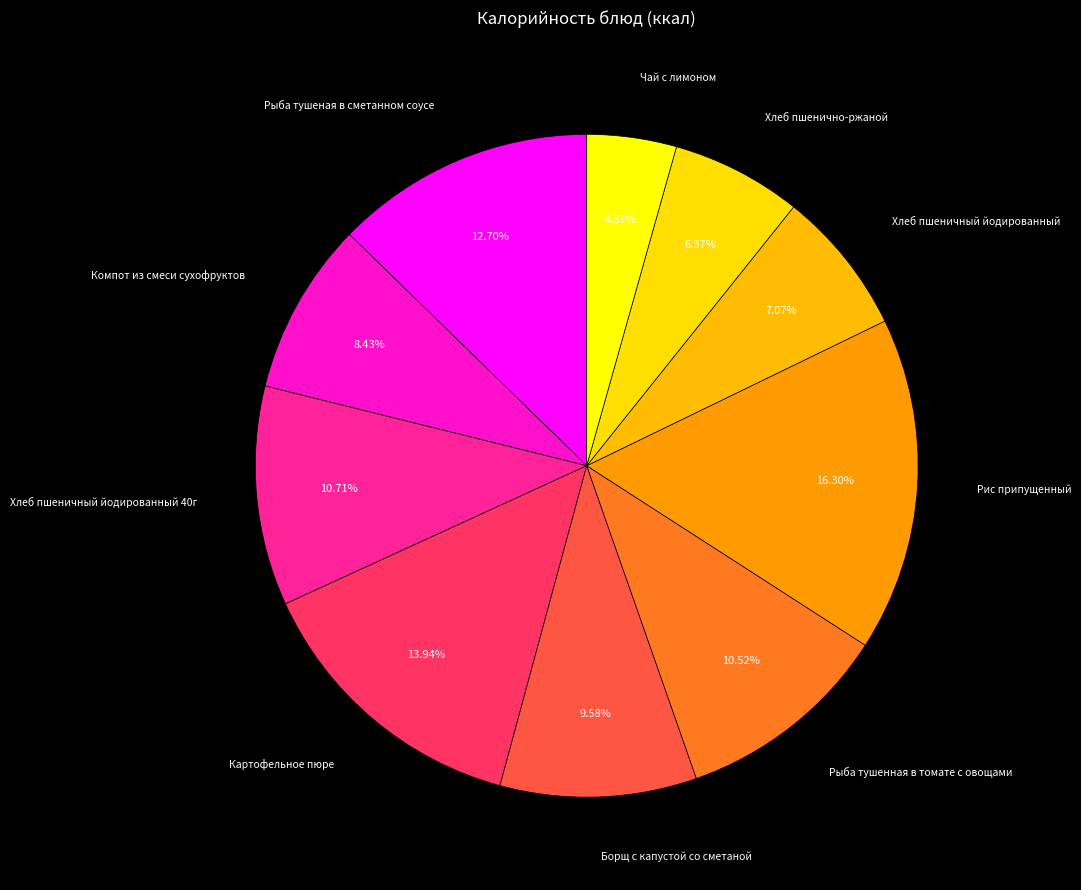

Count the number of slices in the pie.

10